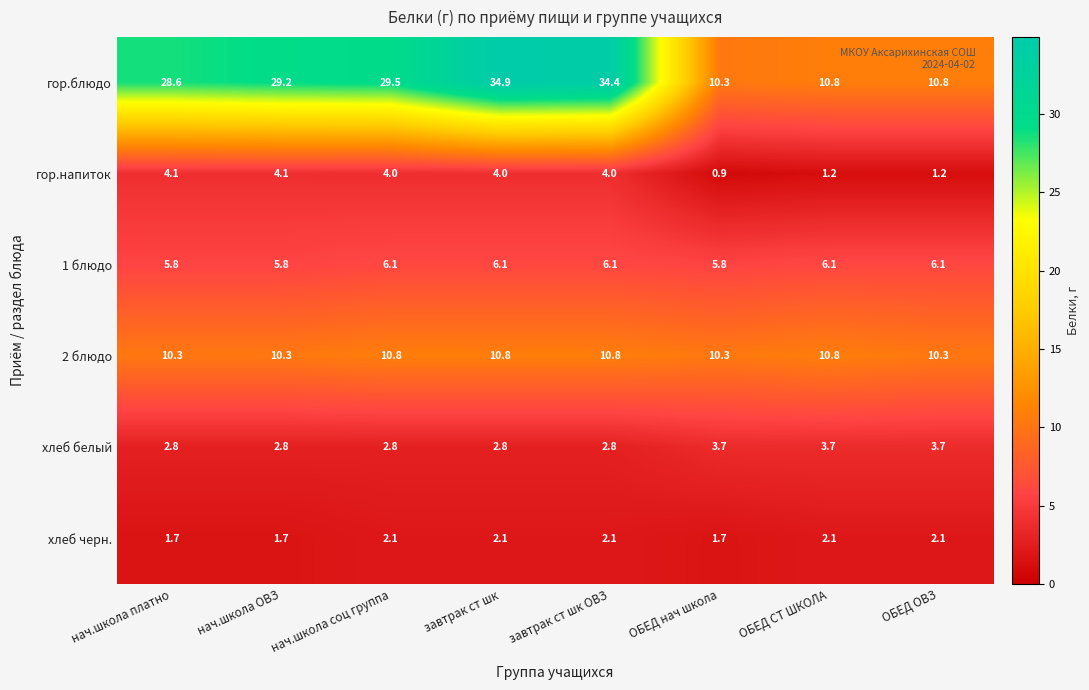

How many series are shown in this chart?

6